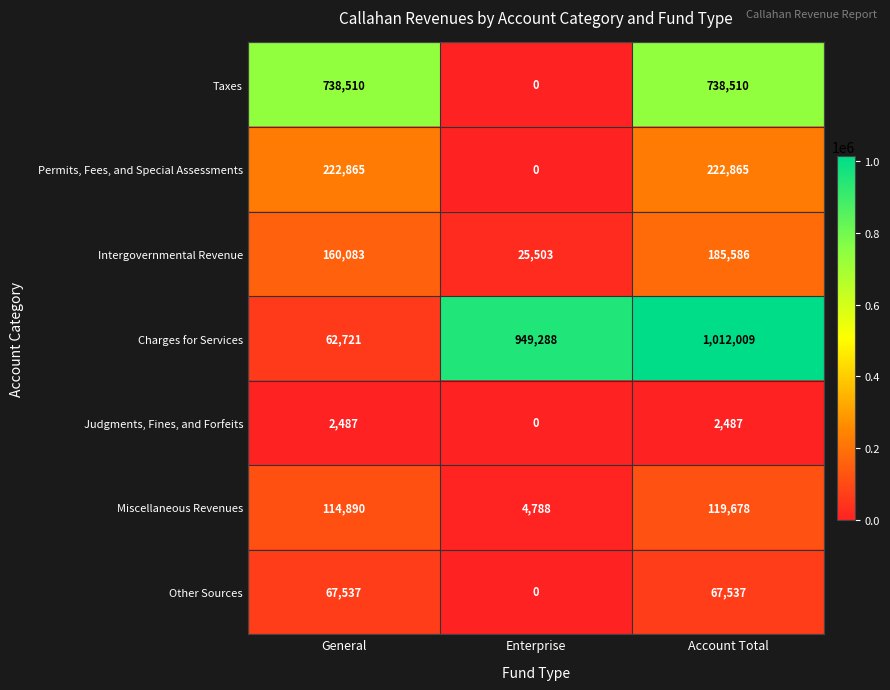

Which series changed the most between Enterprise and Account Total?

Taxes